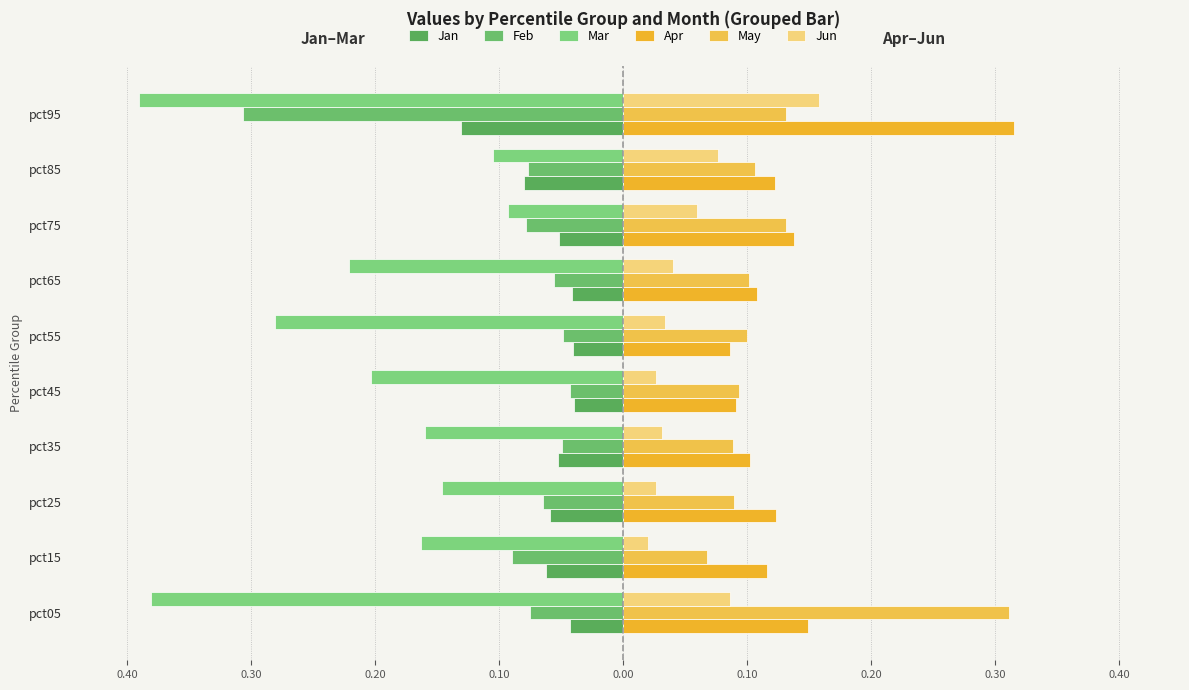

Reading left to right, what are all the values shown in this chart?

Jan: -0.0	-0.1	-0.1	-0.1	-0.0	-0.0	-0.0	-0.1	-0.1	-0.1
Feb: -0.1	-0.1	-0.1	-0.0	-0.0	-0.0	-0.1	-0.1	-0.1	-0.3
Mar: -0.4	-0.2	-0.1	-0.2	-0.2	-0.3	-0.2	-0.1	-0.1	-0.4
Apr: 0.1	0.1	0.1	0.1	0.1	0.1	0.1	0.1	0.1	0.3
May: 0.3	0.1	0.1	0.1	0.1	0.1	0.1	0.1	0.1	0.1
Jun: 0.1	0.0	0.0	0.0	0.0	0.0	0.0	0.1	0.1	0.2